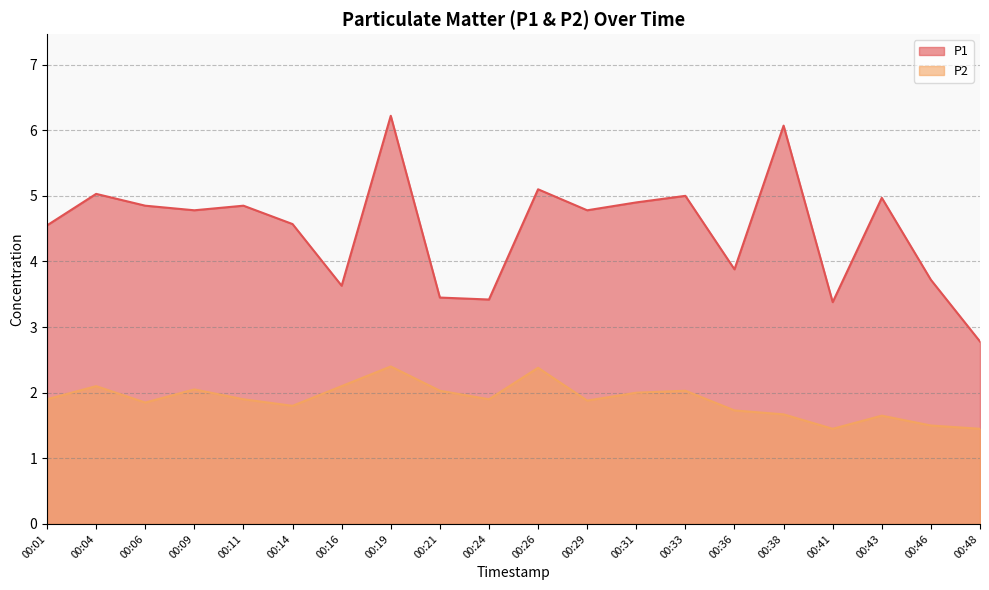

How many interior local peaks does the P2 series have?

6